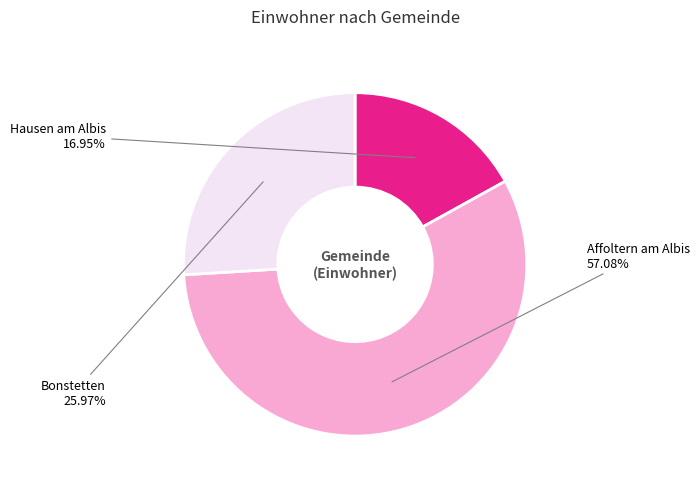

Which slice is the largest?

Affoltern am Albis